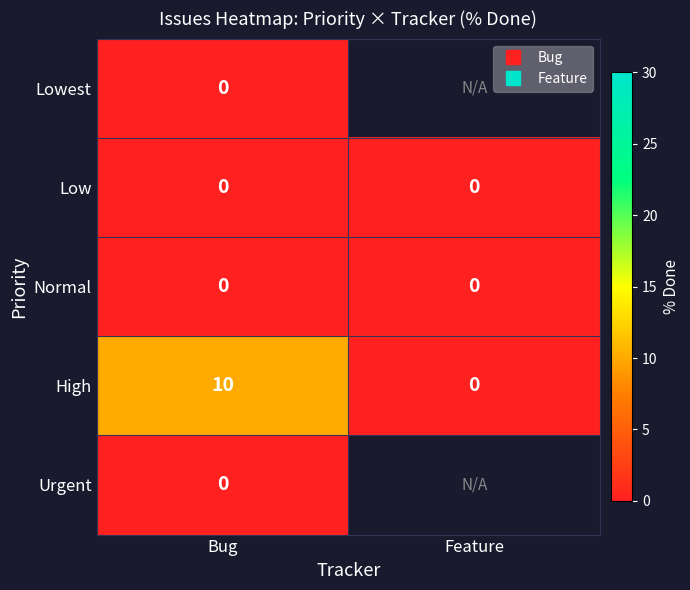

What is the difference between the maximum and minimum values in the High series?

10.0